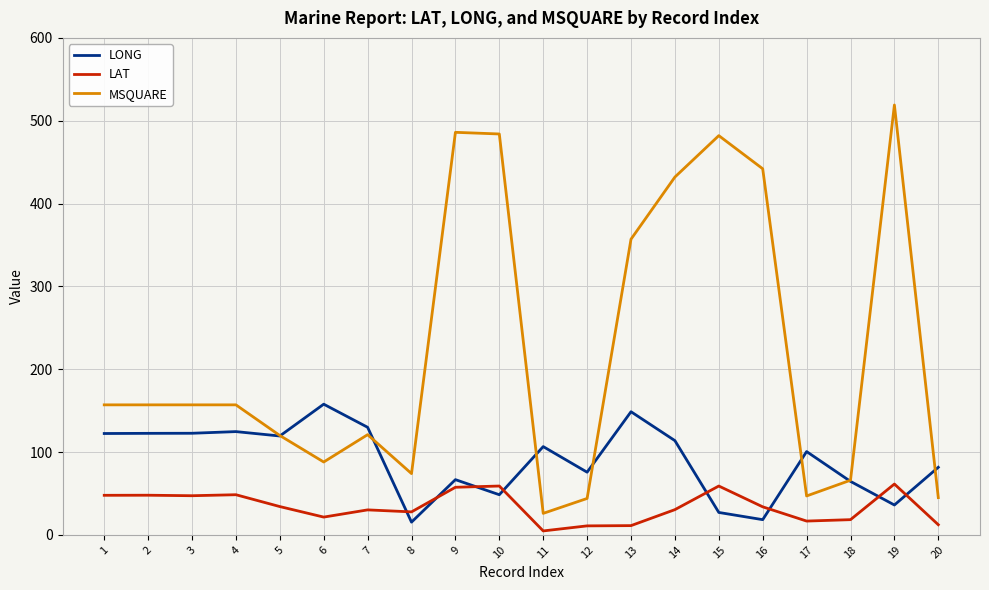

How many categories are shown in the chart?

20